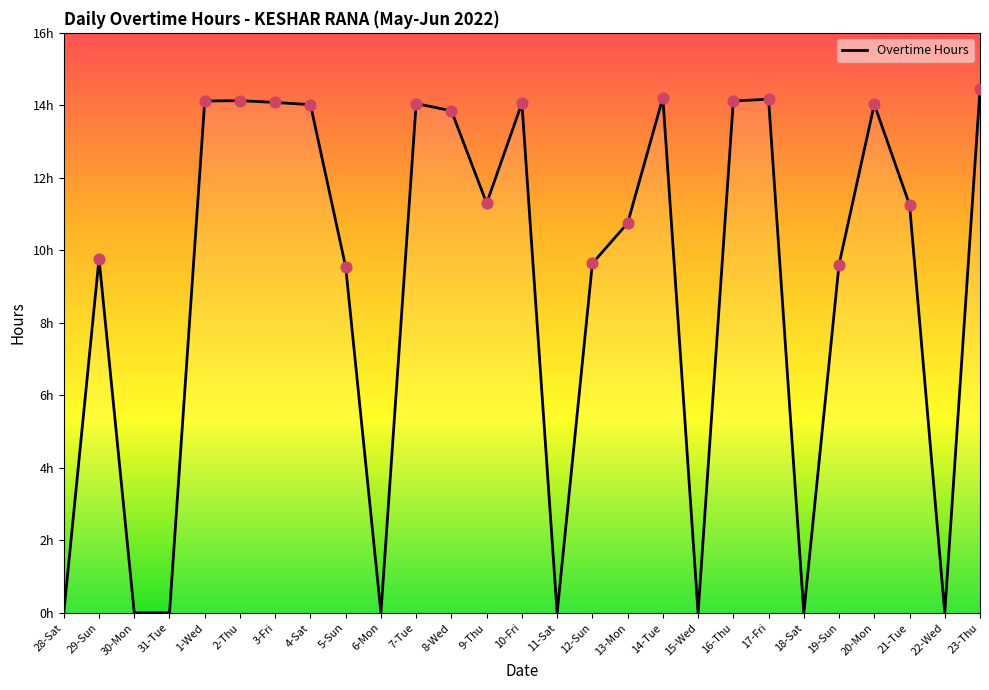

Between 14-Tue and 13-Mon, which is larger?

14-Tue